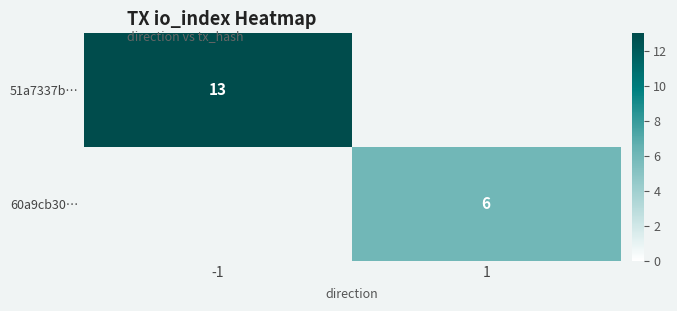

The 60a9cb30… series shows 6 at 1. True or false?

True